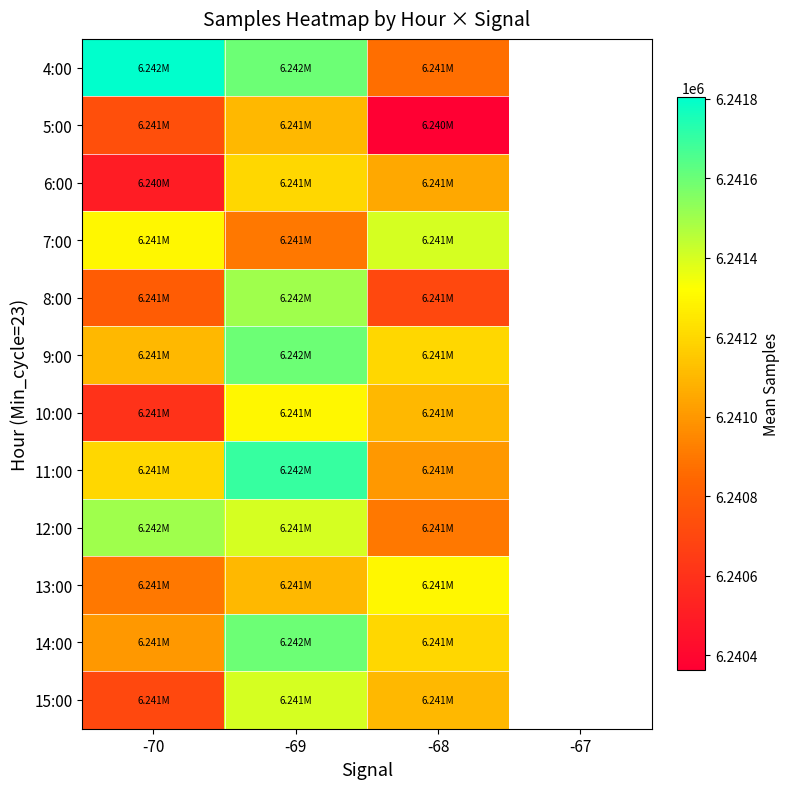

Rank the series by their average value, from highest to lowest.

4:00, 5:00, 6:00, 7:00, 8:00, 9:00, 10:00, 11:00, 12:00, 13:00, 14:00, 15:00